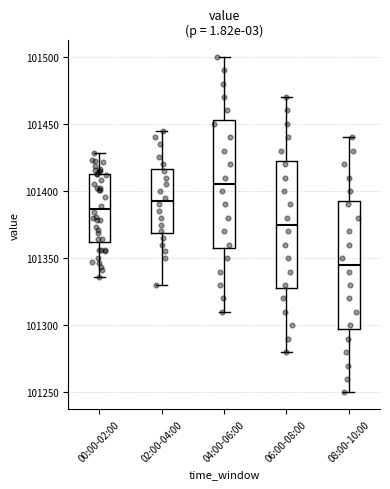

Which box's median line is the highest?

04:00-06:00